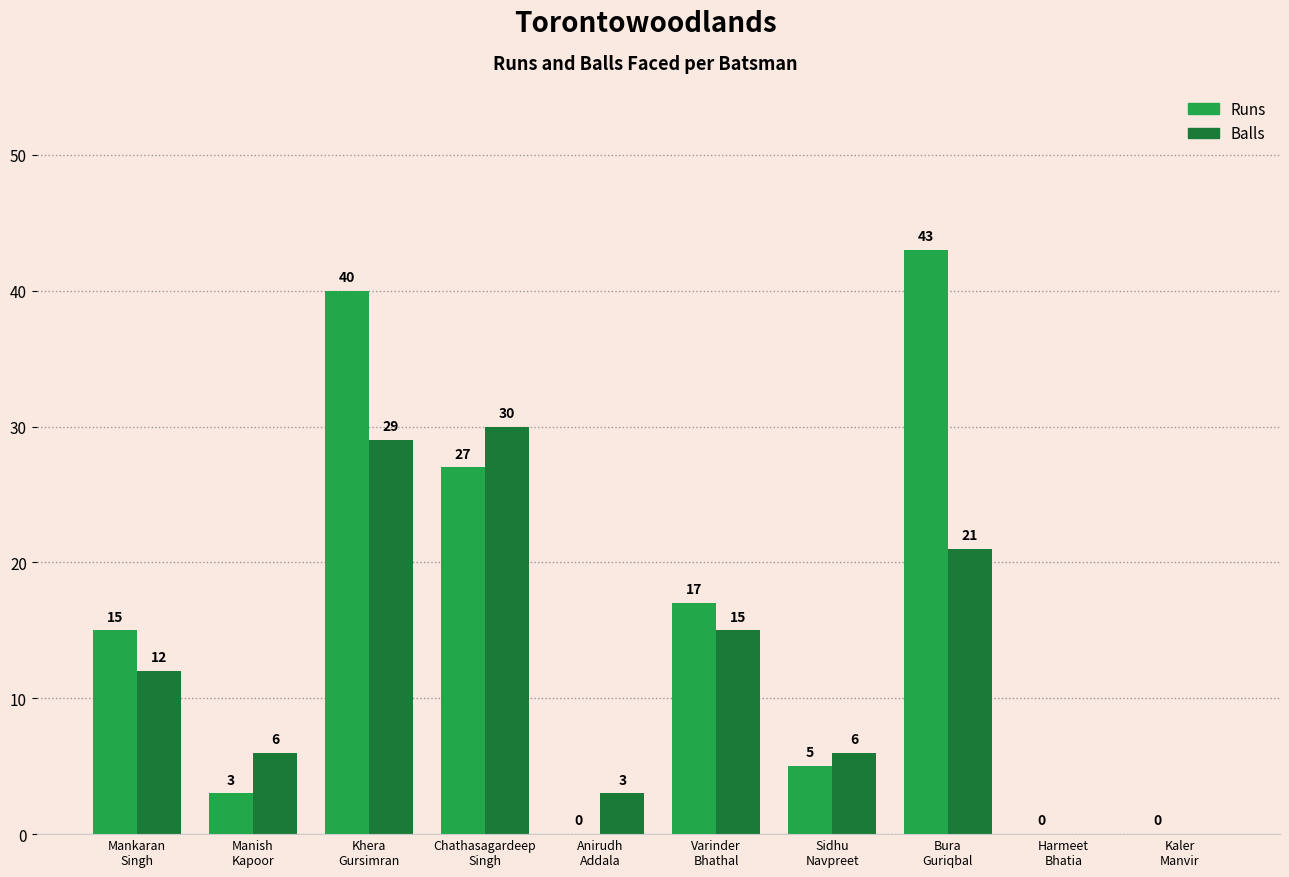

What is the sum of all Balls values?

122